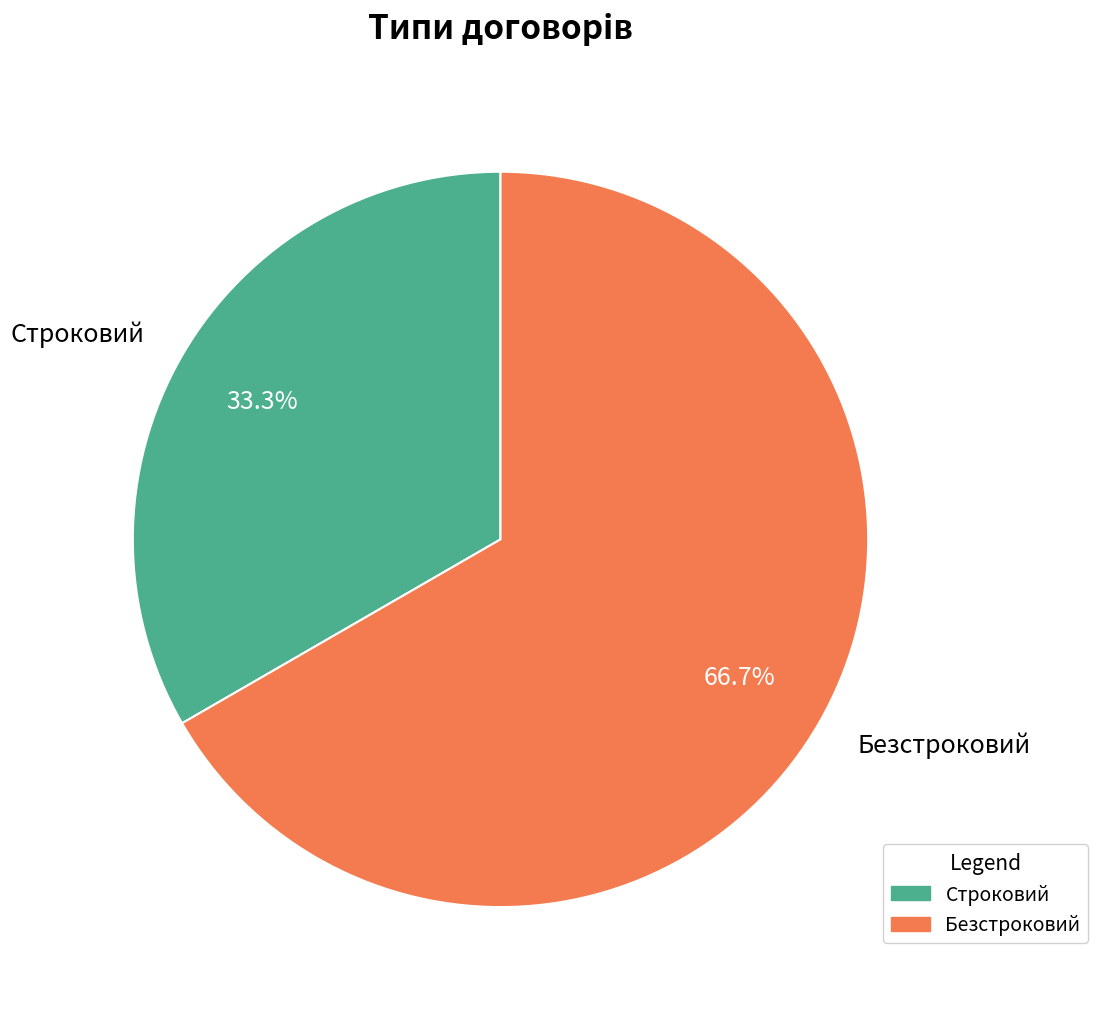

How many slices are in this pie chart?

2